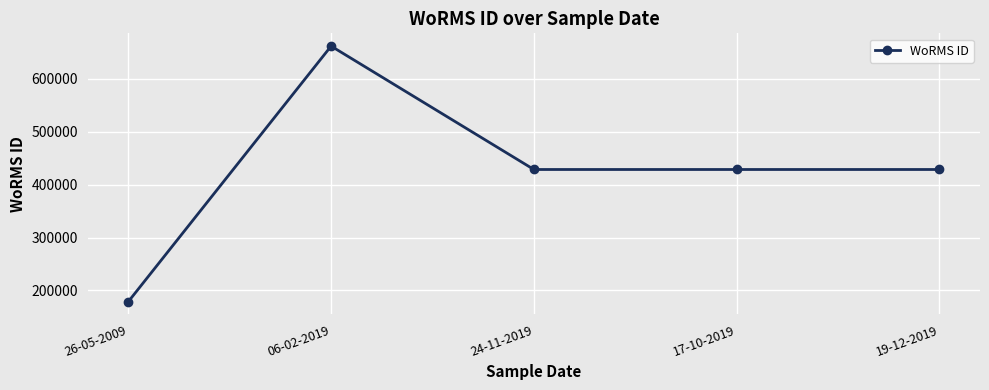

At which category does the chart reach its peak across all series?

06-02-2019